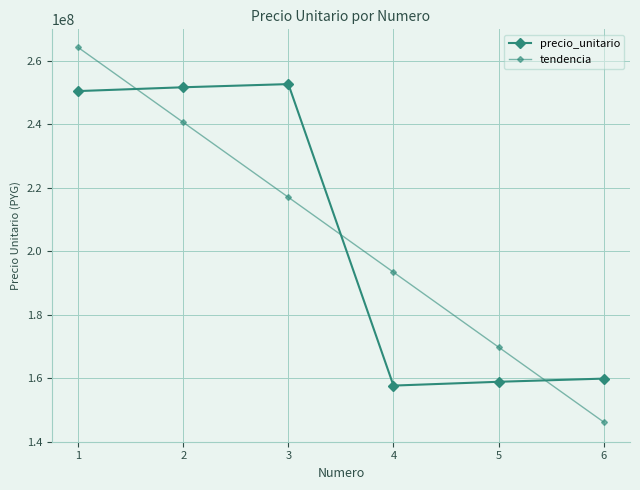

How many distinct data groups are displayed?

2